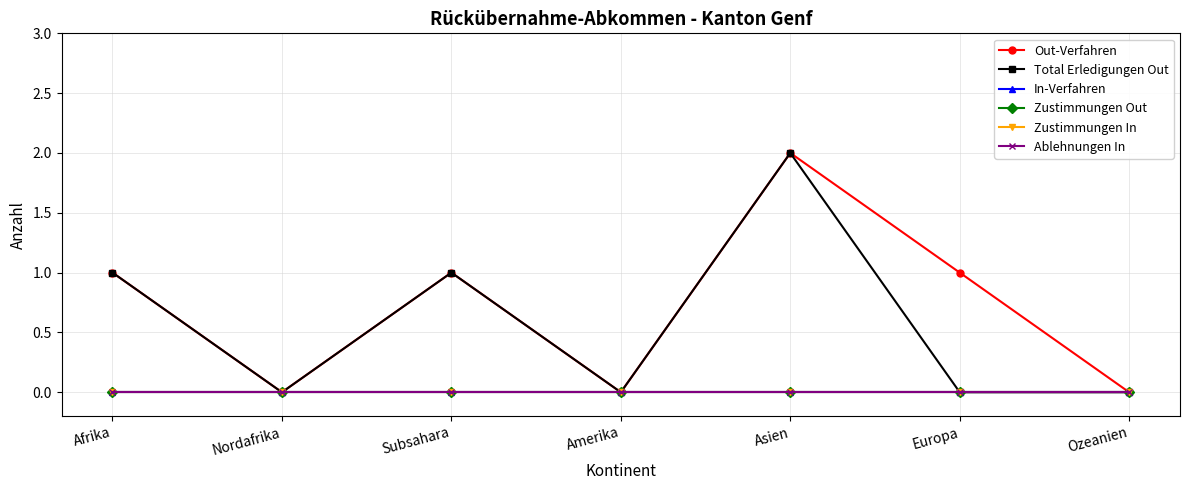

Which category has the highest value in the Ablehnungen In series?

Afrika